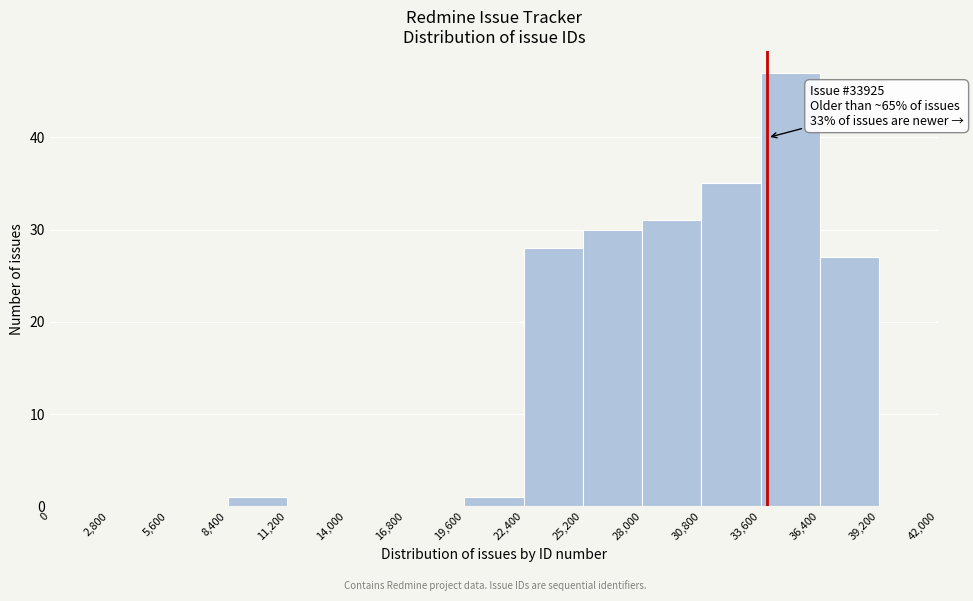

Which range on the x-axis has the tallest bar?

33,600 to 36,400